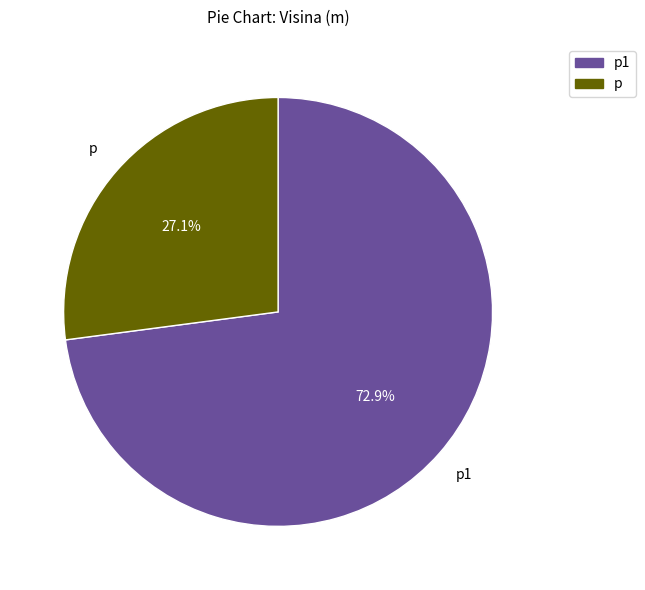

Is there a majority slice in this chart?

Yes